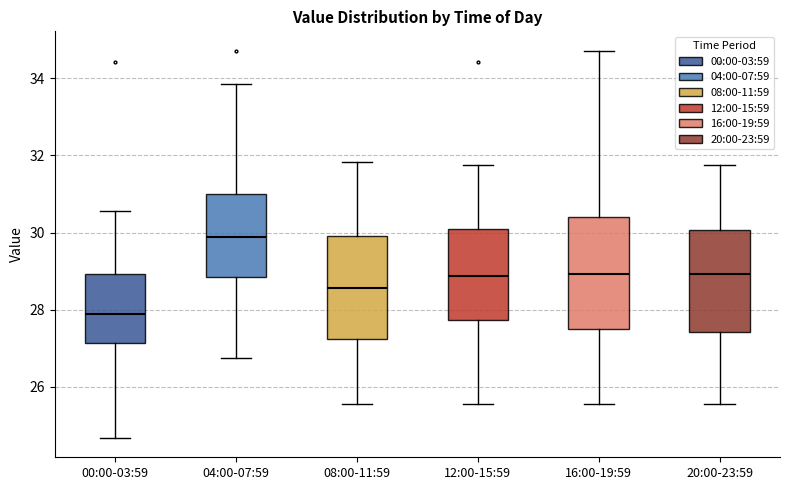

Reading left to right, read every box against the y-axis: the position of its median line, the range the box covers, and the ends of its whiskers. The values are not printed on the chart, so give them approximately, as read against the axis.

00:00-03:59: median 27.8, box 27.2 to 29.0, whiskers 24.6 to 30.6
04:00-07:59: median 29.8, box 28.8 to 31.0, whiskers 26.8 to 33.8
08:00-11:59: median 28.6, box 27.2 to 30.0, whiskers 25.6 to 31.8
12:00-15:59: median 28.8, box 27.8 to 30.2, whiskers 25.6 to 31.8
16:00-19:59: median 29.0, box 27.4 to 30.4, whiskers 25.6 to 34.8
20:00-23:59: median 29.0, box 27.4 to 30.0, whiskers 25.6 to 31.8